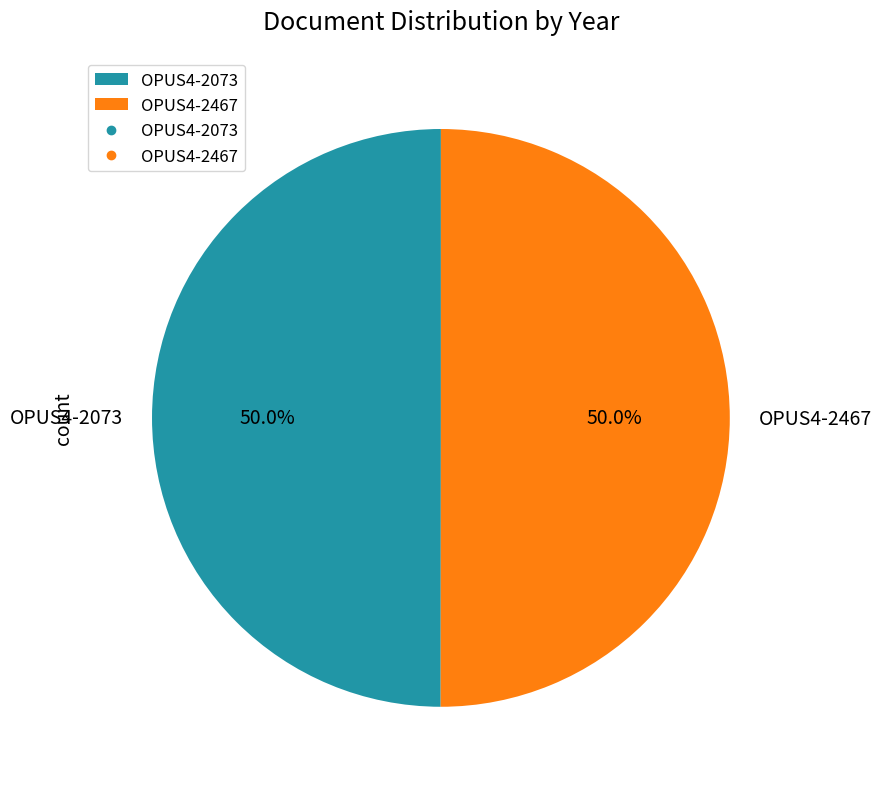

Approximately how many times larger is the value at OPUS4-2073 compared to OPUS4-2467?

1.0